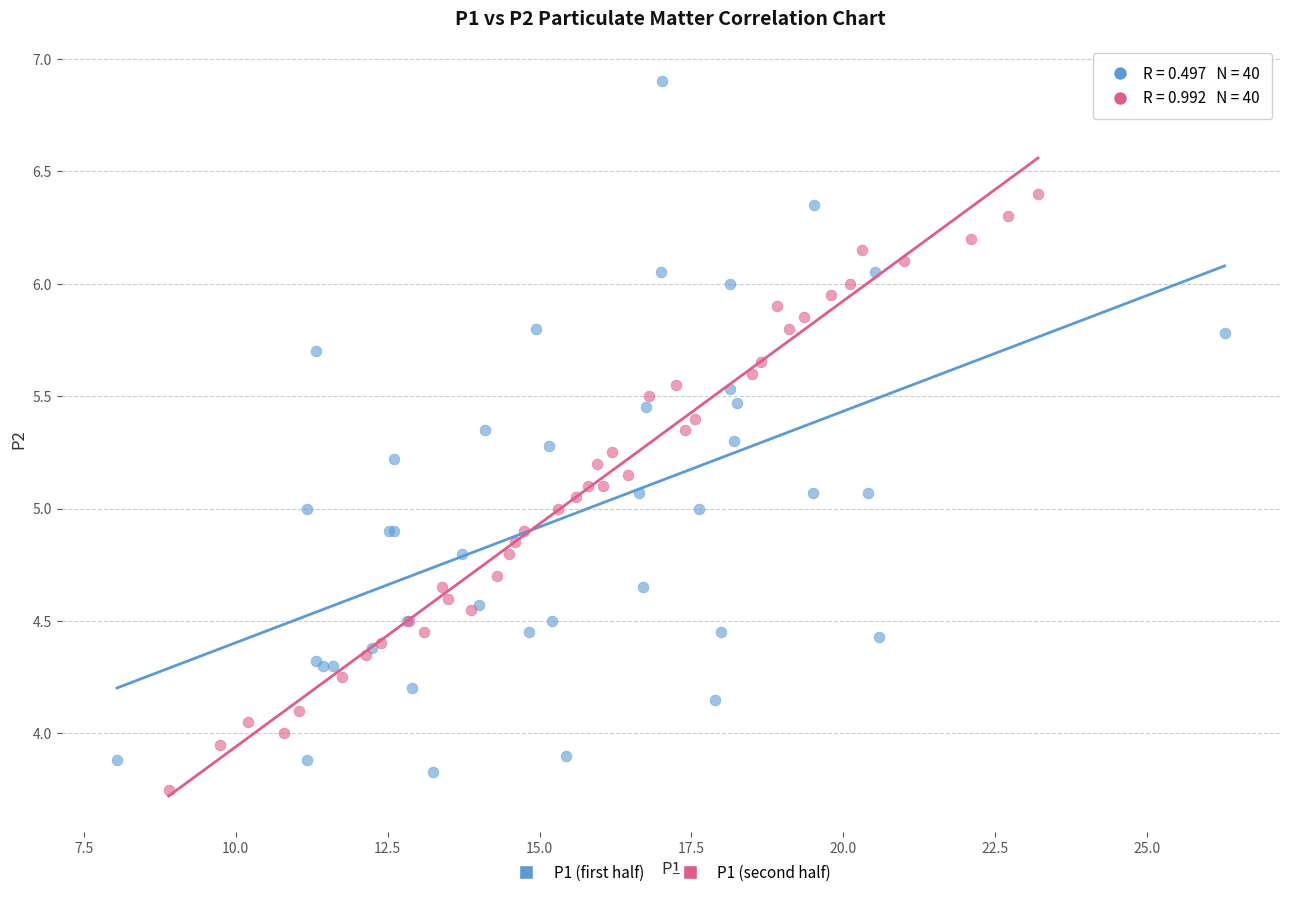

Which series reaches the minimum Y coordinate?

P1 (second half)